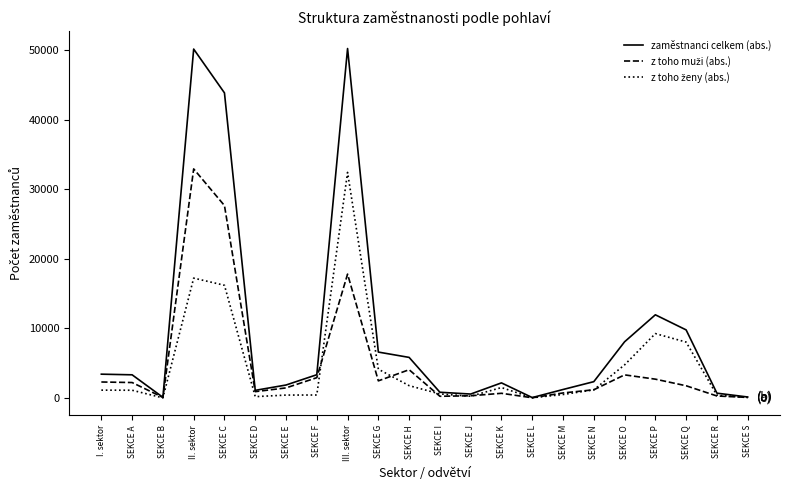

What is the spread (max minus min) of values at SEKCE H?

4063